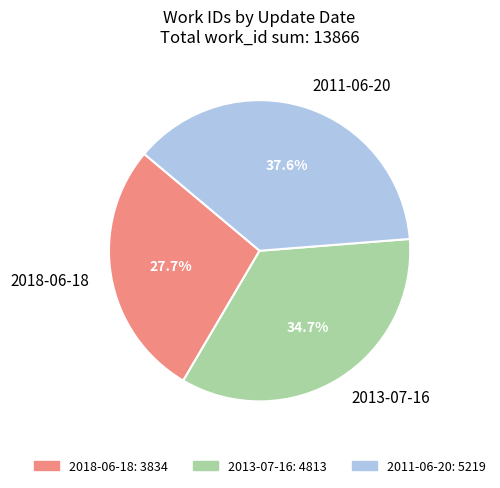

To the nearest percent, what is the difference between the 2013-07-16 and 2018-06-18 slice percentages?

7%